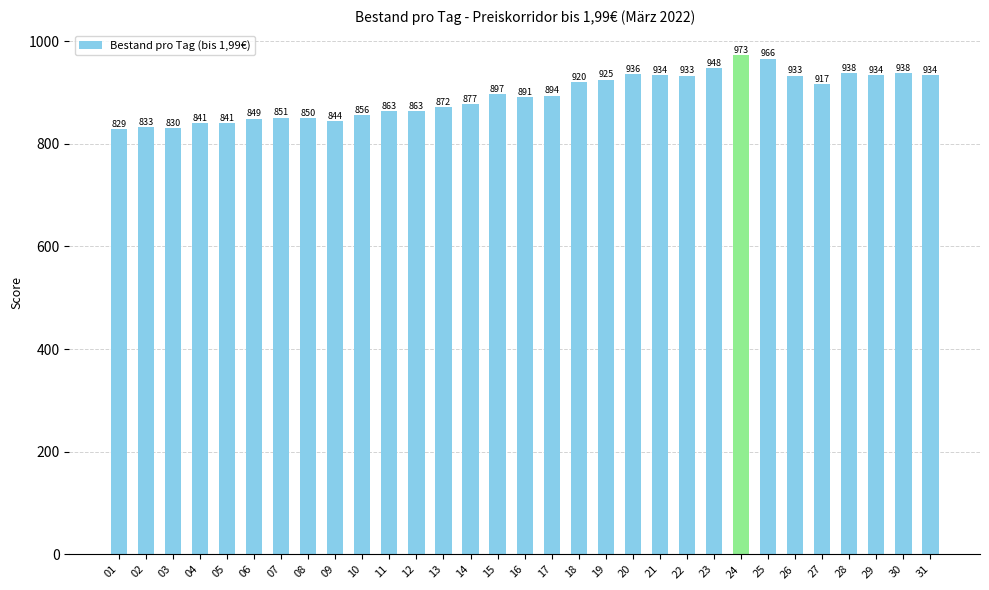

True or false: the data shows 917 at 27.

True